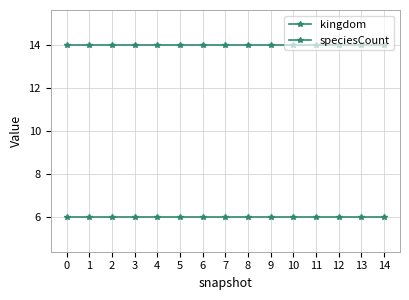

What is the maximum value shown in the chart?

14